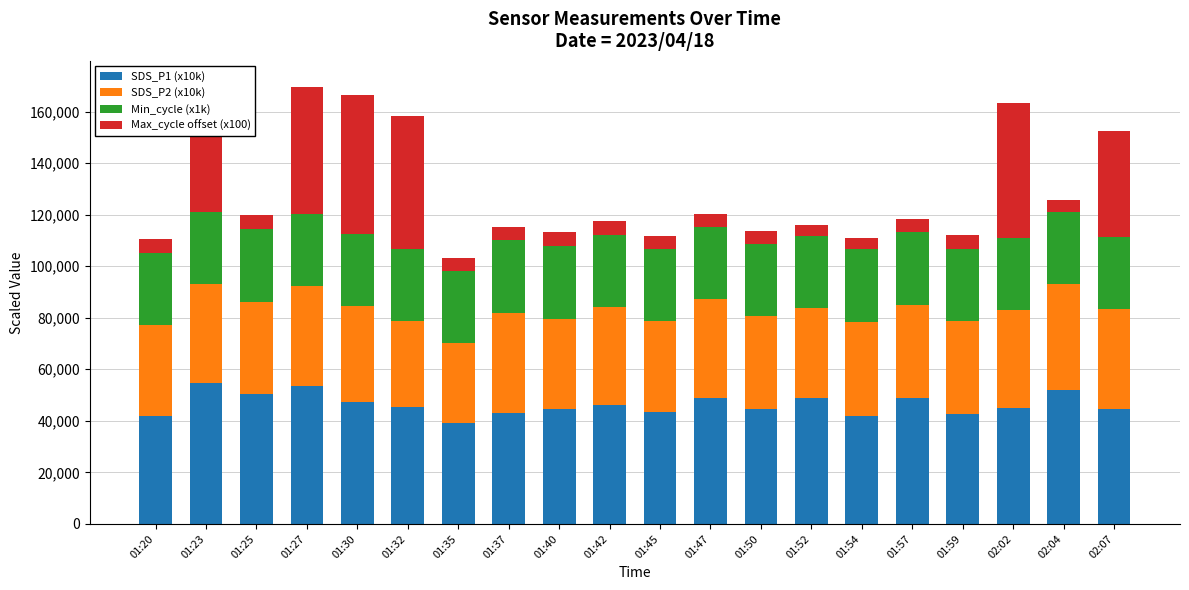

What is the difference between the maximum and minimum values in the SDS_P1 (x10k) series?

15700